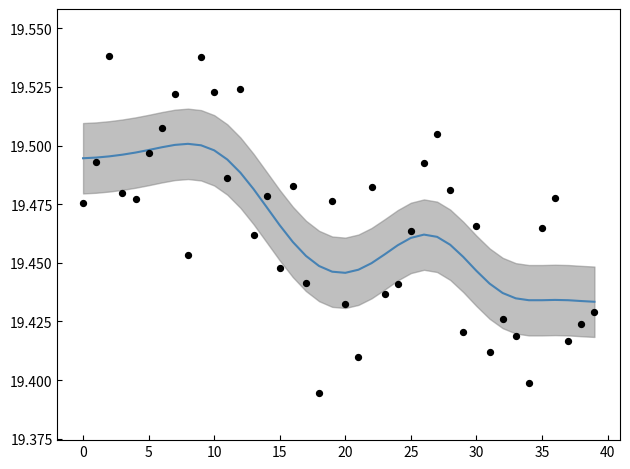

What is the total value across all series at 20?

39.0